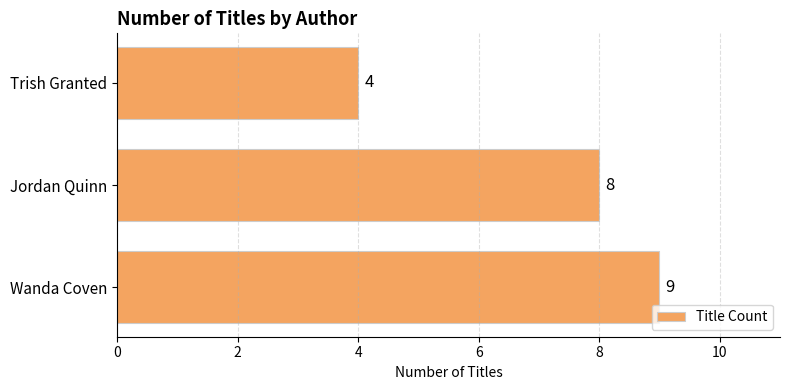

Count the values in the range 4 to 9.

3